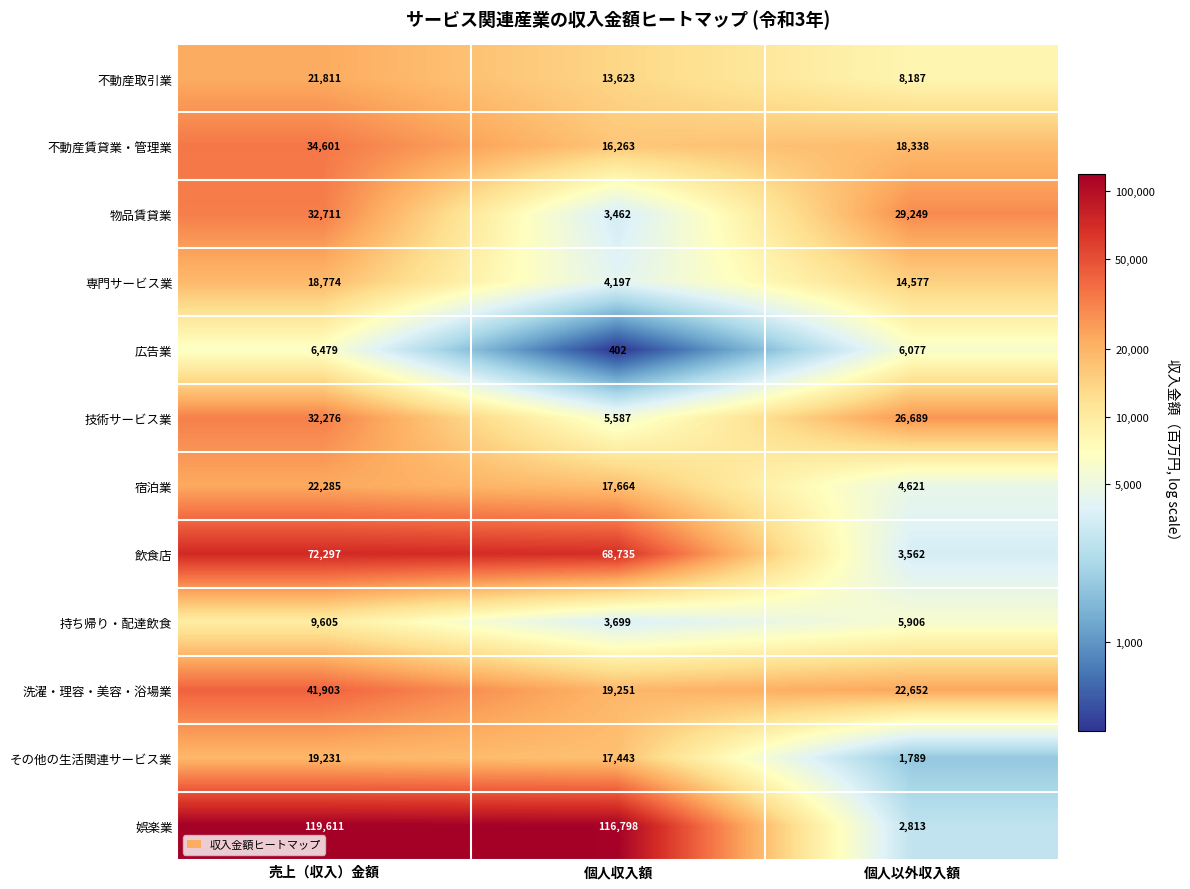

Count the 不動産賃貸業・管理業 values in the range 16263 to 34601.

3